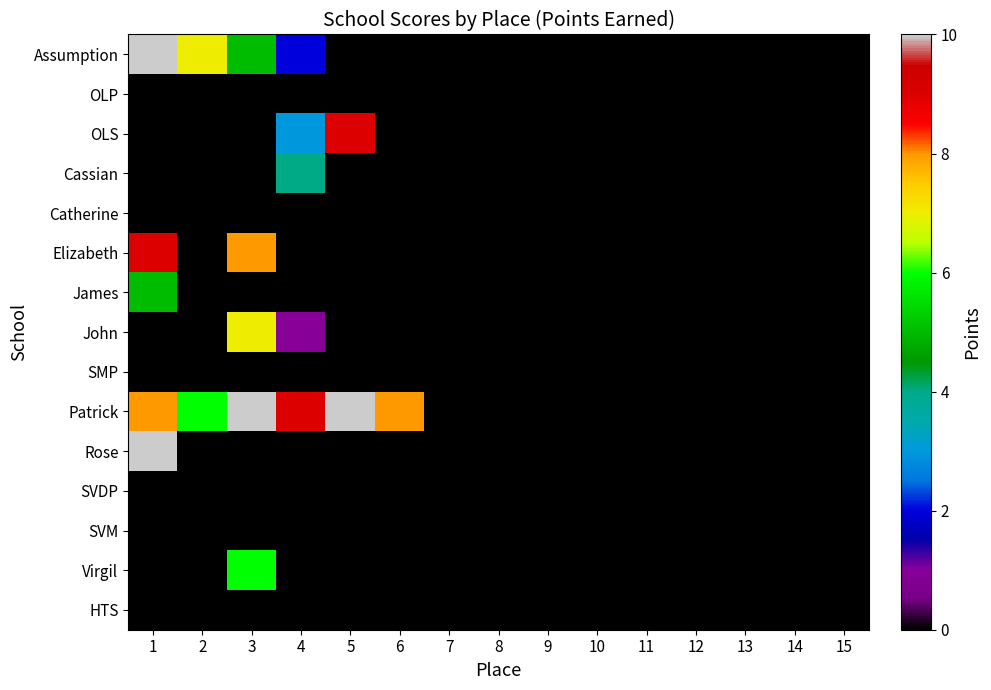

Reading right to left, list all the values displayed in this chart.

Assumption: 15=0	14=0	13=0	12=0	11=0	10=0	9=0	8=0	7=0	6=0	5=0	4=2	3=5	2=7	1=16
OLP: 15=0	14=0	13=0	12=0	11=0	10=0	9=0	8=0	7=0	6=0	5=0	4=0	3=0	2=0	1=0
OLS: 15=0	14=0	13=0	12=0	11=0	10=0	9=0	8=0	7=0	6=0	5=9	4=3	3=0	2=0	1=0
Cassian: 15=0	14=0	13=0	12=0	11=0	10=0	9=0	8=0	7=0	6=0	5=0	4=4	3=0	2=0	1=0
Catherine: 15=0	14=0	13=0	12=0	11=0	10=0	9=0	8=0	7=0	6=0	5=0	4=0	3=0	2=0	1=0
Elizabeth: 15=0	14=0	13=0	12=0	11=0	10=0	9=0	8=0	7=0	6=0	5=0	4=0	3=8	2=0	1=9
James: 15=0	14=0	13=0	12=0	11=0	10=0	9=0	8=0	7=0	6=0	5=0	4=0	3=0	2=0	1=5
John: 15=0	14=0	13=0	12=0	11=0	10=0	9=0	8=0	7=0	6=0	5=0	4=1	3=7	2=0	1=0
SMP: 15=0	14=0	13=0	12=0	11=0	10=0	9=0	8=0	7=0	6=0	5=0	4=0	3=0	2=0	1=0
Patrick: 15=0	14=0	13=0	12=0	11=0	10=0	9=0	8=0	7=0	6=8	5=10	4=9	3=10	2=6	1=8
Rose: 15=0	14=0	13=0	12=0	11=0	10=0	9=0	8=0	7=0	6=0	5=0	4=0	3=0	2=0	1=10
SVDP: 15=0	14=0	13=0	12=0	11=0	10=0	9=0	8=0	7=0	6=0	5=0	4=0	3=0	2=0	1=0
SVM: 15=0	14=0	13=0	12=0	11=0	10=0	9=0	8=0	7=0	6=0	5=0	4=0	3=0	2=0	1=0
Virgil: 15=0	14=0	13=0	12=0	11=0	10=0	9=0	8=0	7=0	6=0	5=0	4=0	3=6	2=0	1=0
HTS: 15=0	14=0	13=0	12=0	11=0	10=0	9=0	8=0	7=0	6=0	5=0	4=0	3=0	2=0	1=0